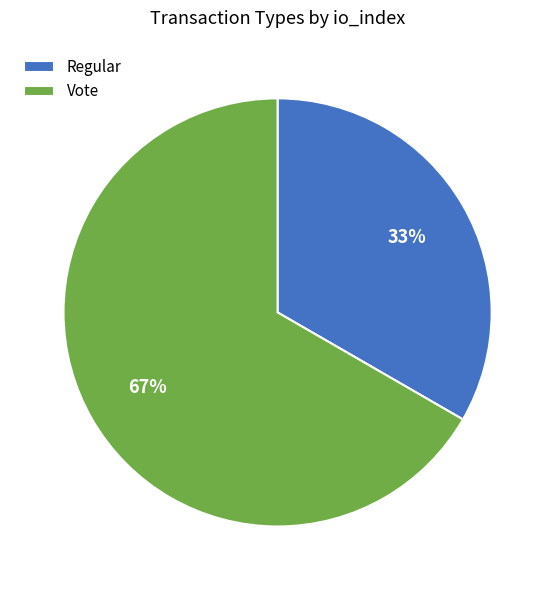

Combined, do Regular and Vote account for over 50%?

Yes